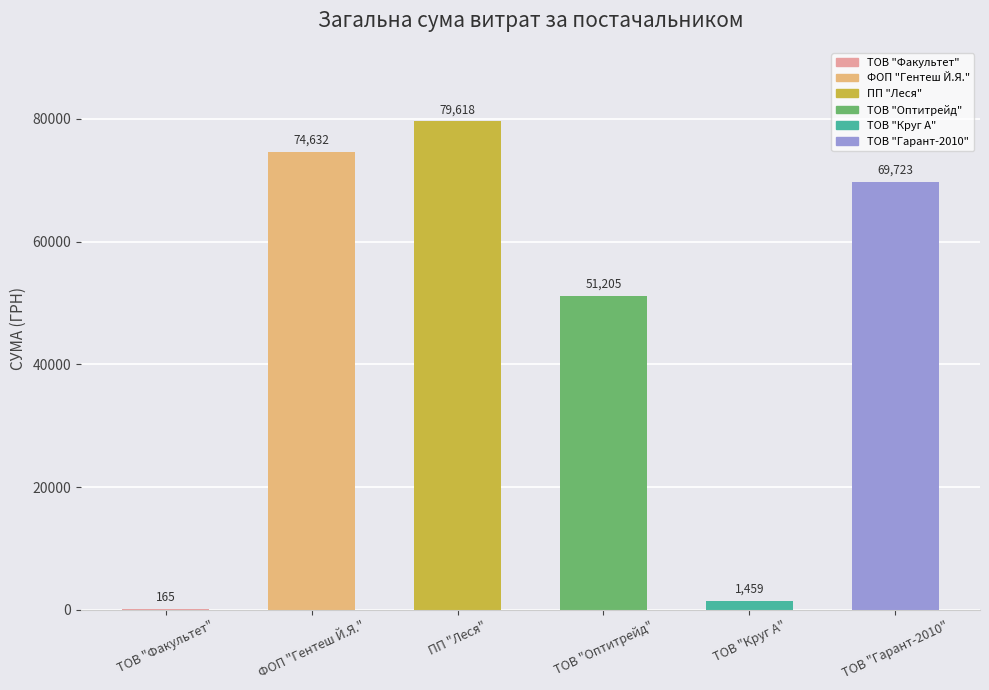

Are the bars grouped side by side (vs. stacked)?

No